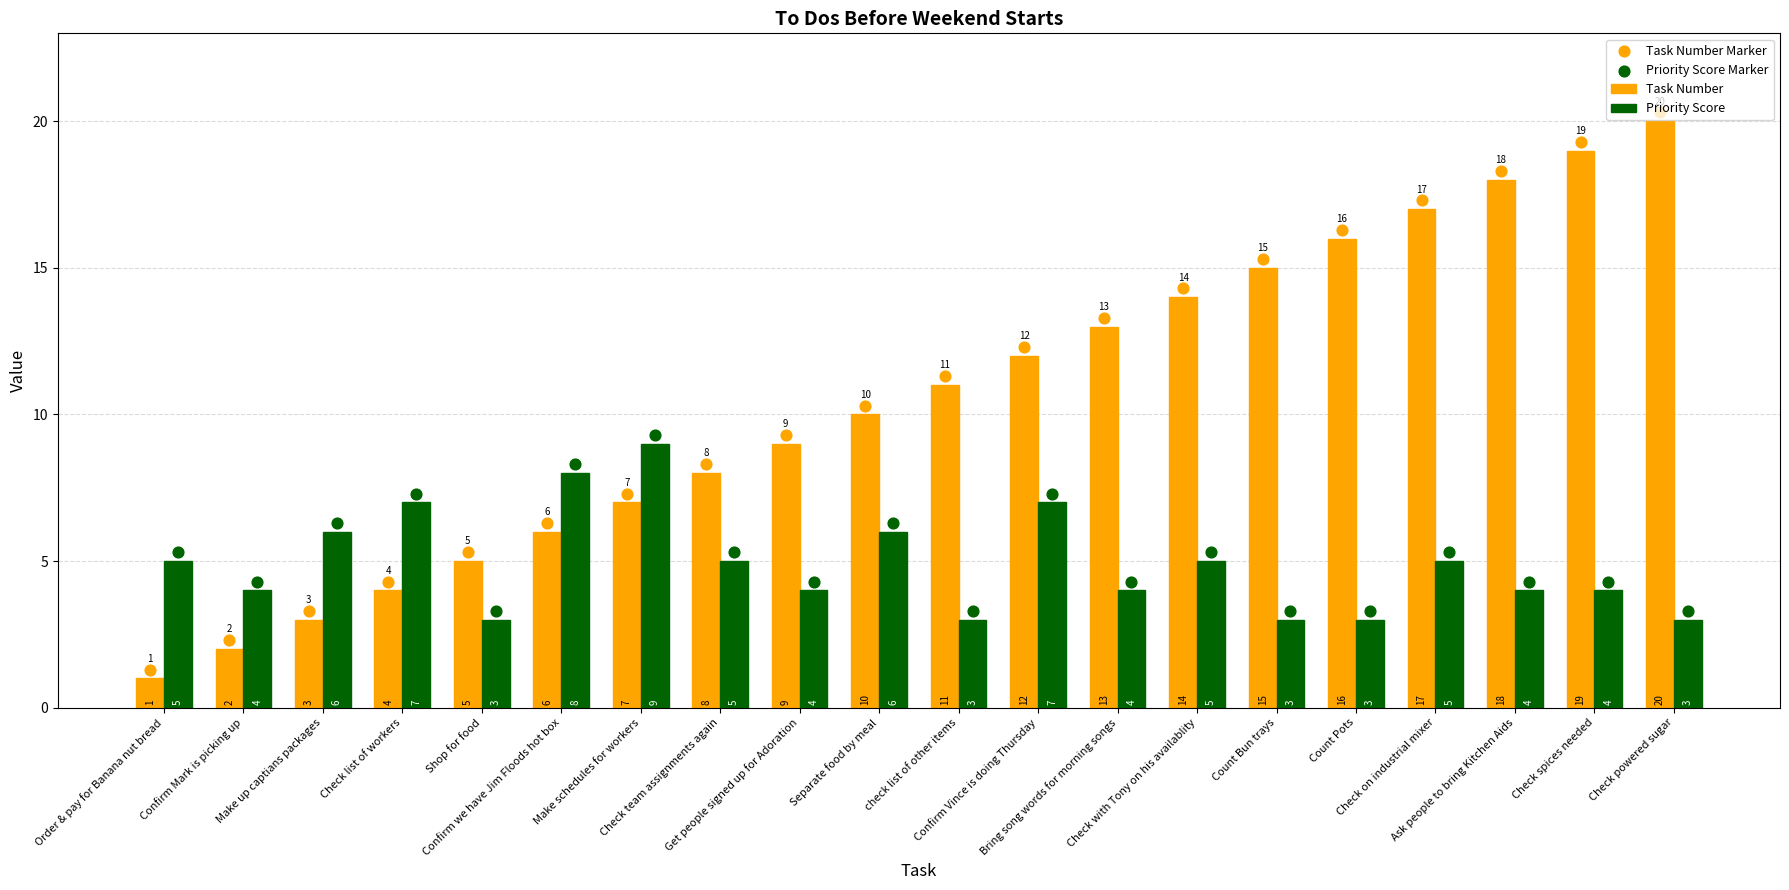

Which series contains the highest Y value?

Task Number Marker